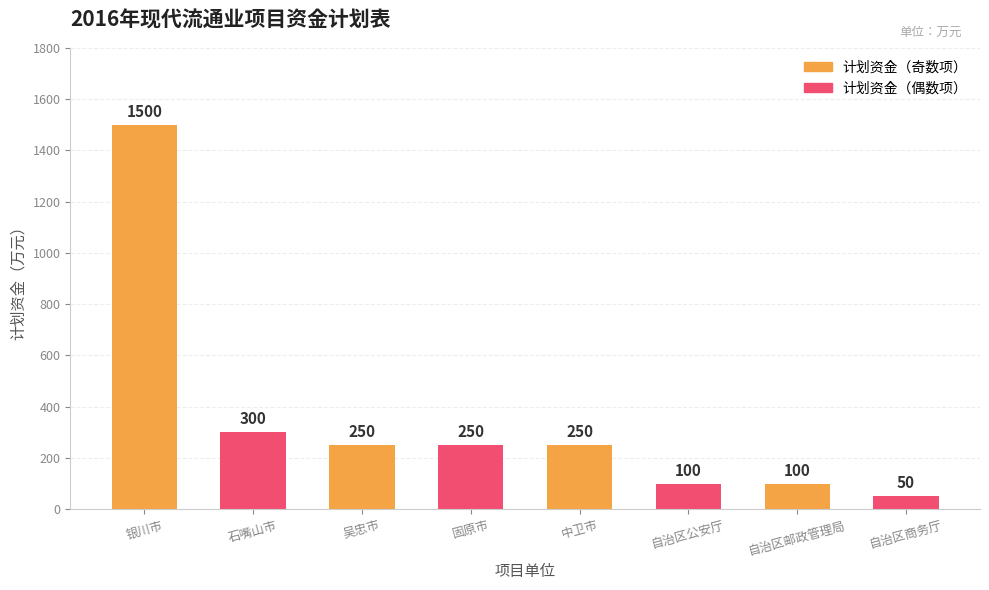

What is the change in value from 银川市 to 自治区商务厅?

-1450